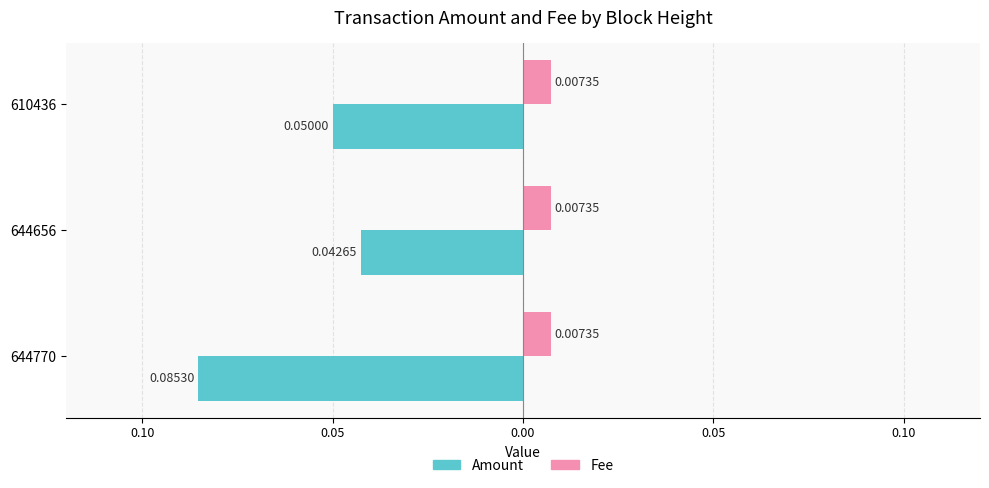

What are all the series names shown in the legend?

Amount, Fee